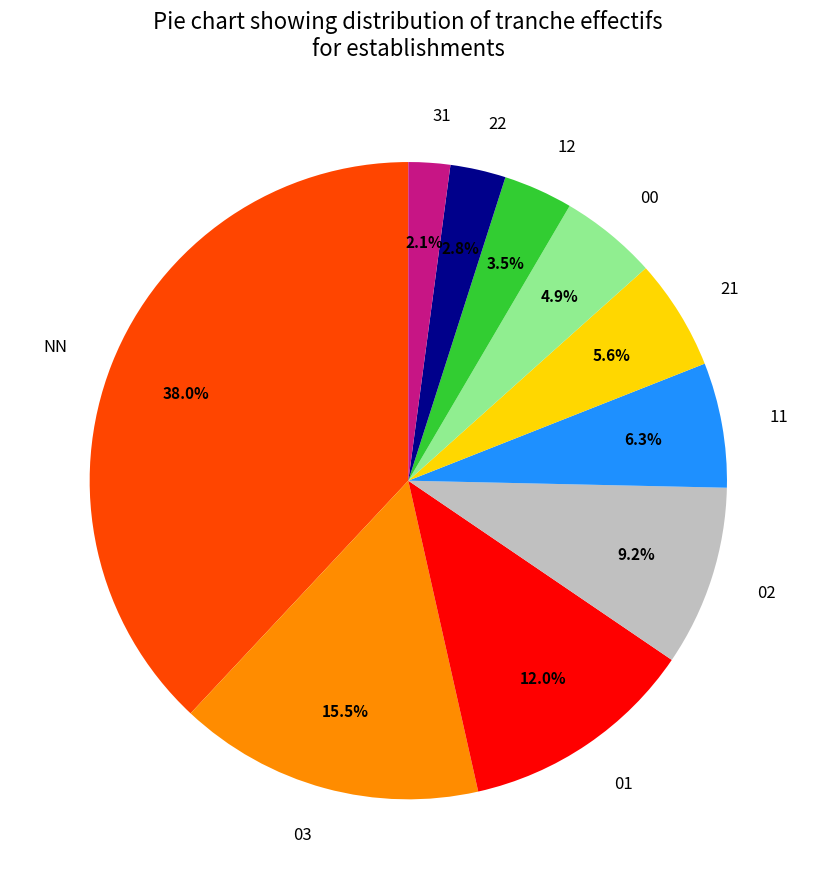

Count the number of slices in the pie.

10